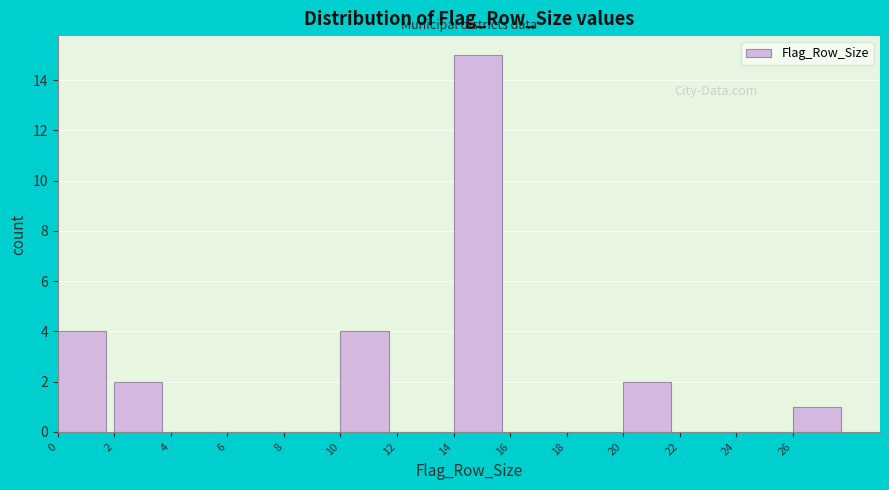

Reading left to right, list every bar in this chart as the range it spans on the x-axis followed by its height. The values are not printed on the chart, so give them approximately, as read against the axis.

0 to 2: 4
2 to 4: 2
4 to 6: 0
6 to 8: 0
8 to 10: 0
10 to 12: 4
12 to 14: 0
14 to 16: 15
16 to 18: 0
18 to 20: 0
20 to 22: 2
22 to 24: 0
24 to 26: 0
26 to 28: 1